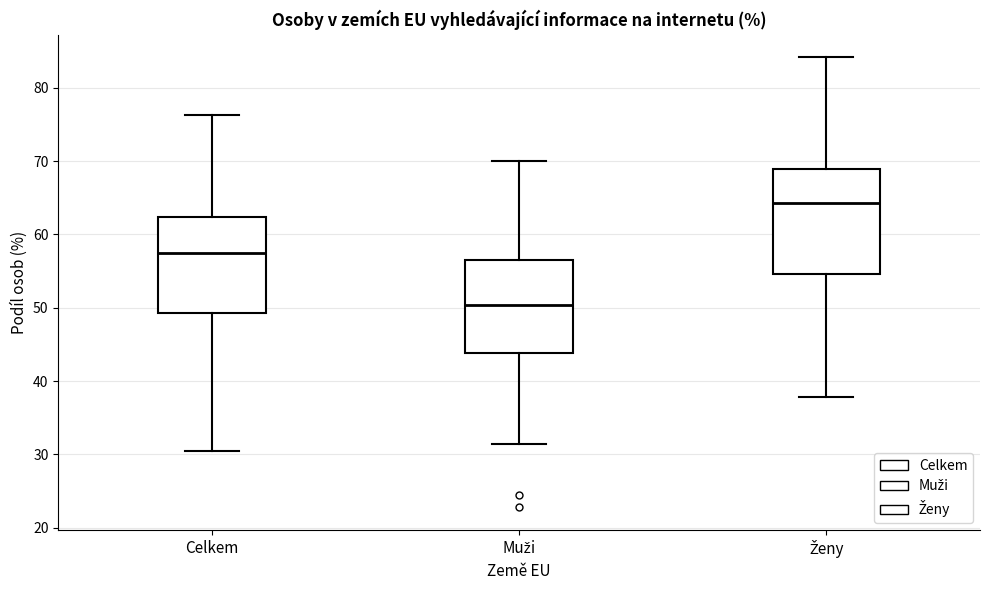

Which box has the lowest median line?

Muži